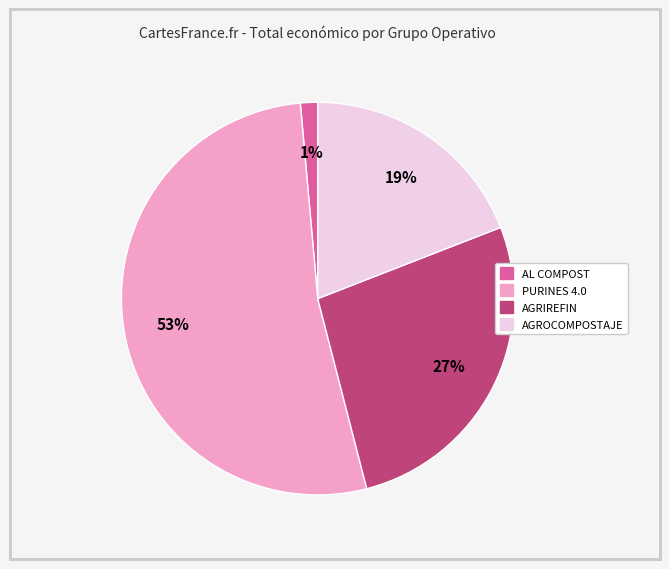

True or false: PURINES 4.0 accounts for 53% of the total.

True